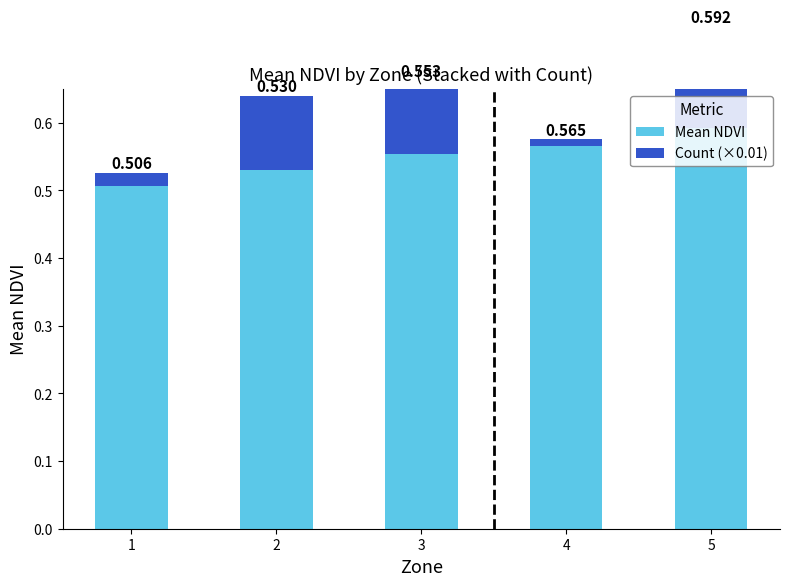

List the labels in order of Count (×0.01) value, smallest first.

4, 1, 2, 3, 5